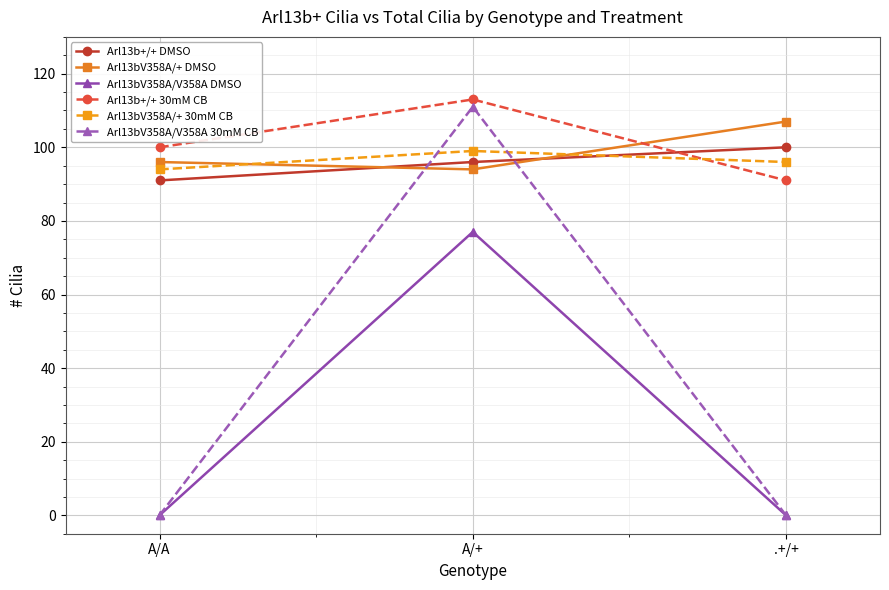

What position from the right is A/A?

3